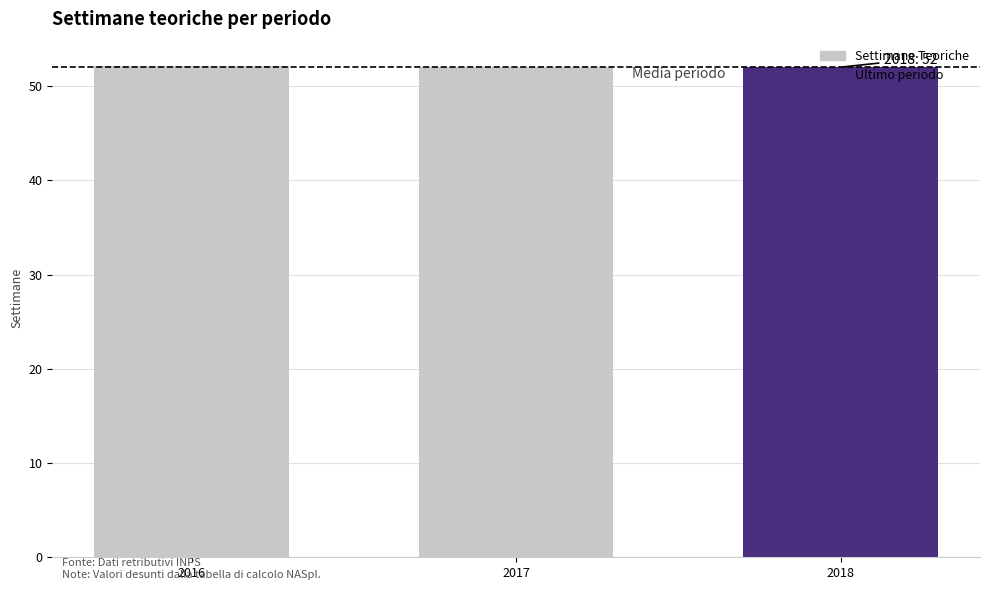

What is the change in value from 2016 to 2017?

-0.1